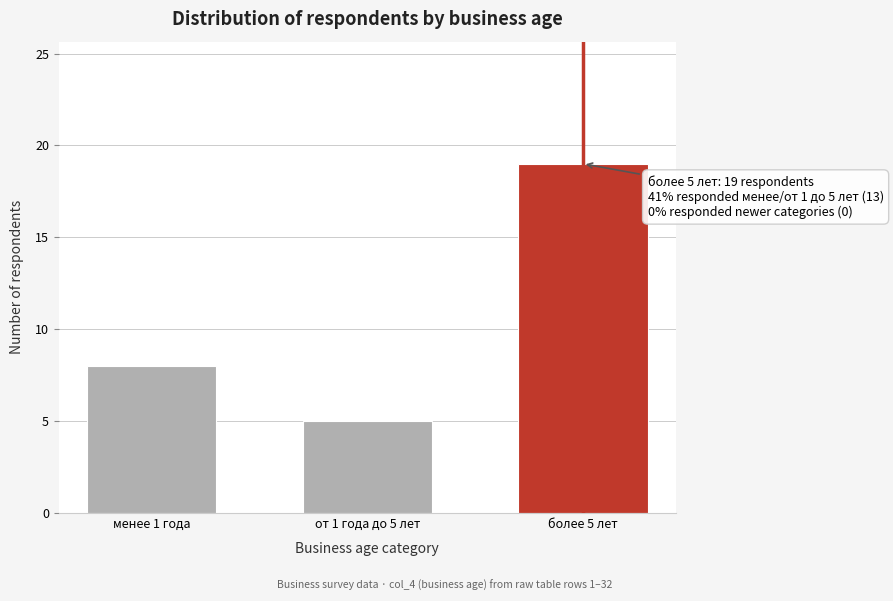

Reading left to right, what are all the values shown in this chart?

8	5	19